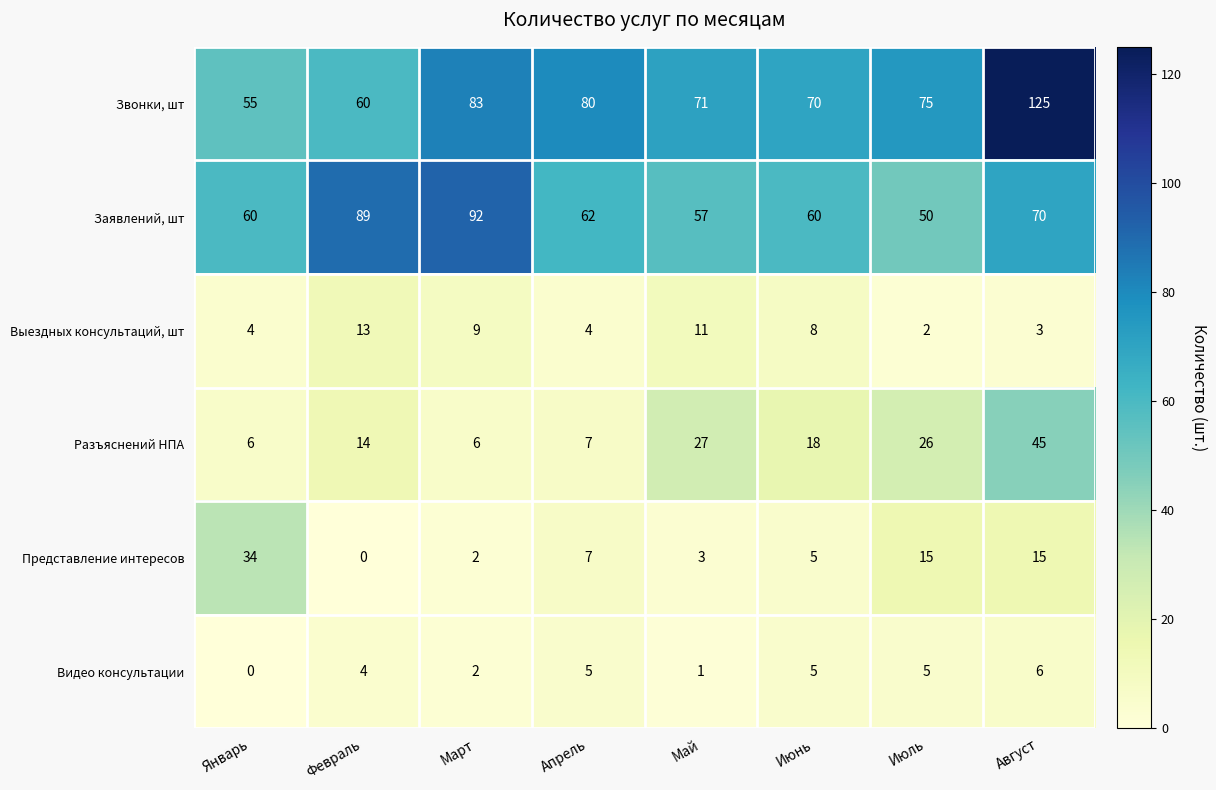

The Разъяснений НПА series shows 27 at Май. True or false?

True